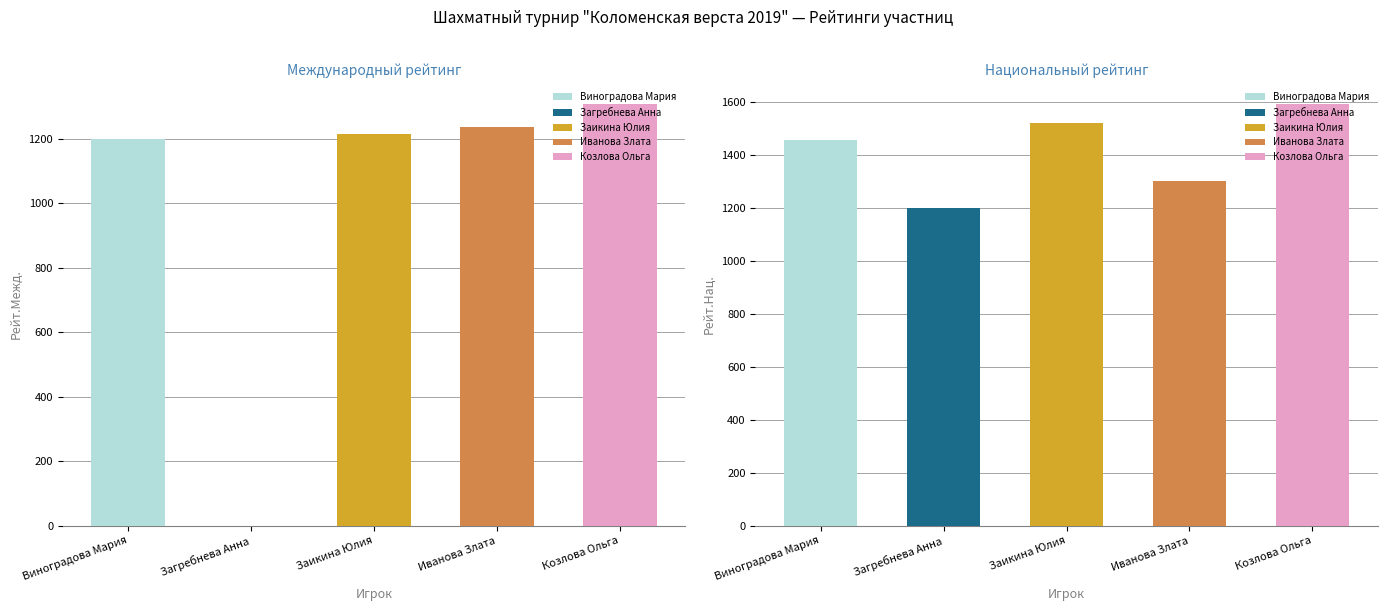

Does the chart contain stacked bars?

No